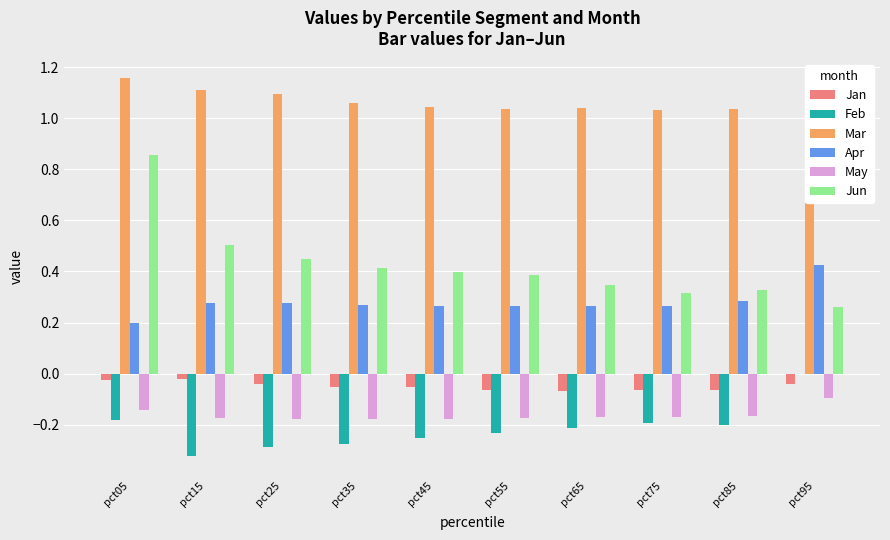

Is the value of Feb at pct35 greater than the value of Jan at pct55?

No